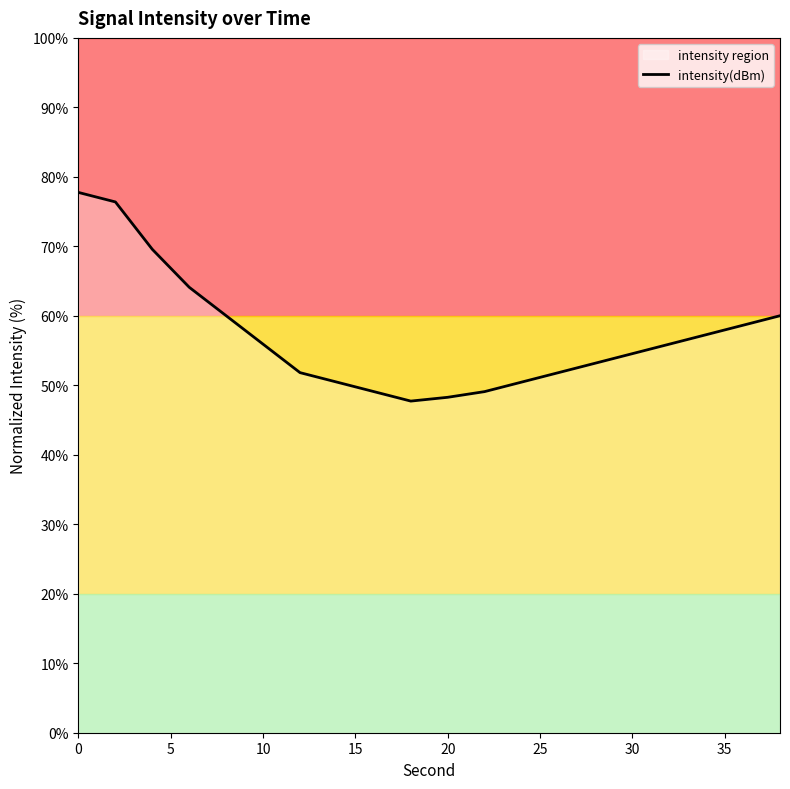

The value of intensity(dBm) at 0 is 77.8. True or false?

True